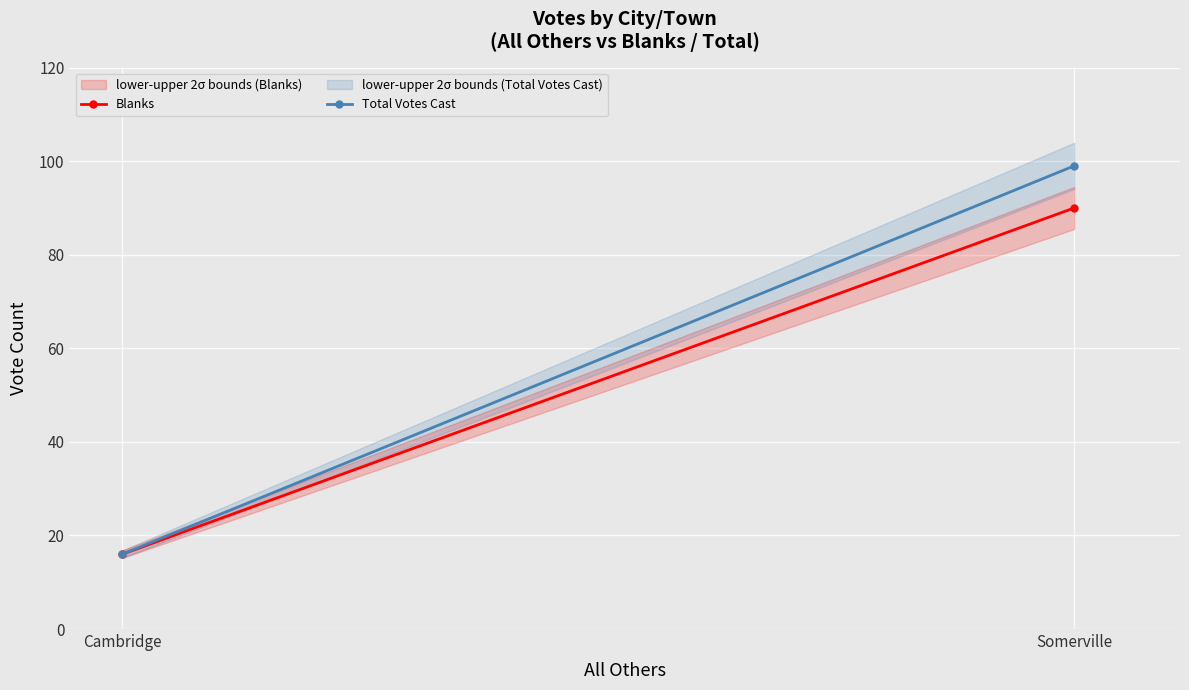

Reading left to right, list all the values displayed in this chart.

Blanks: Cambridge=16	Somerville=90
Total Votes Cast: Cambridge=16	Somerville=99